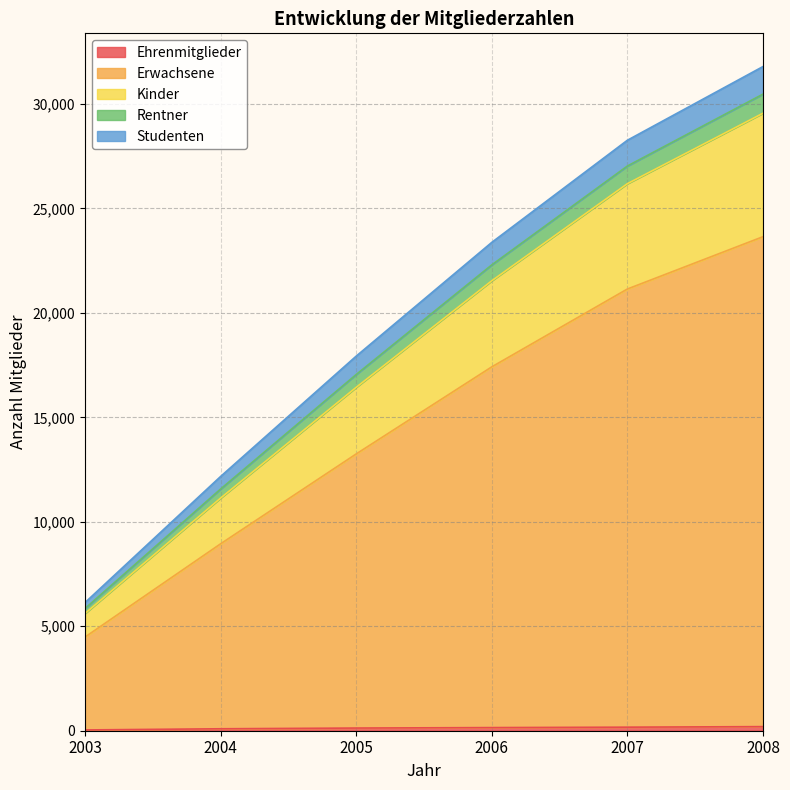

At which category is the sum across all series the highest?

2008